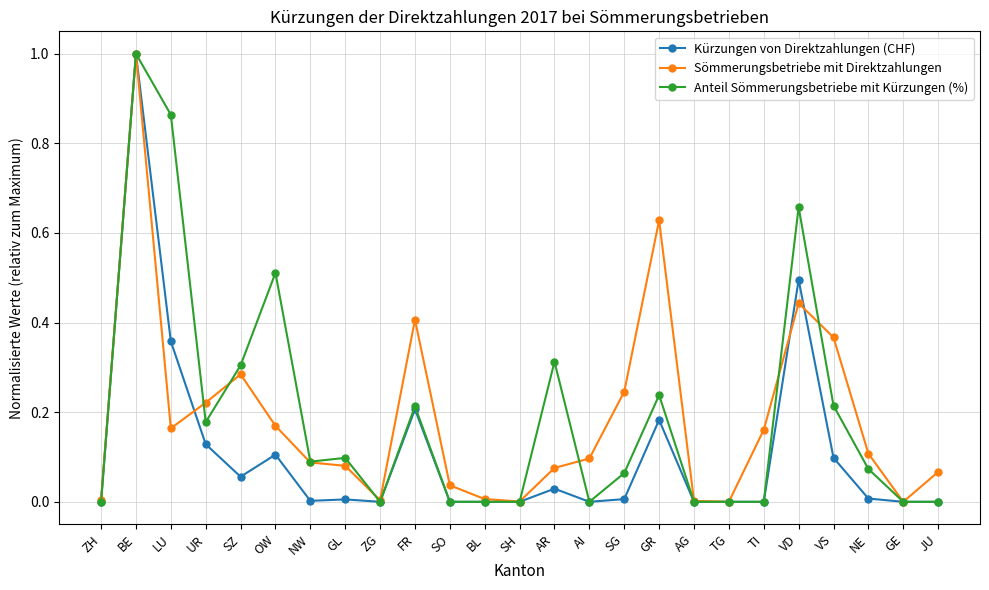

Is it true that Anteil Sömmerungsbetriebe mit Kürzungen (%) equals 0.0 at SO?

True